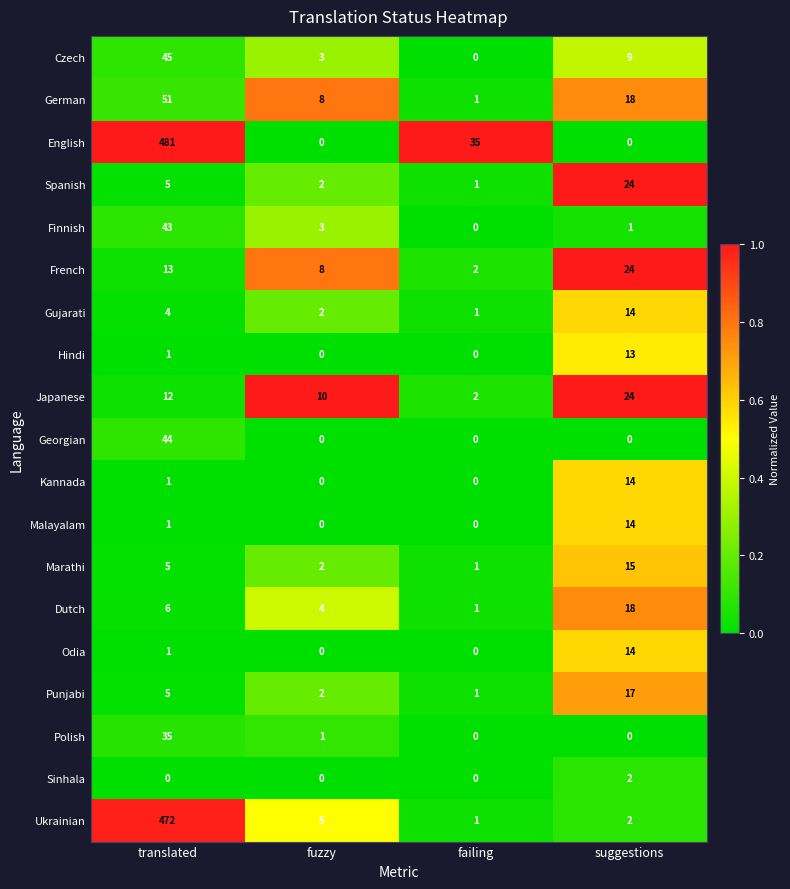

What is the sum of the German values at suggestions and translated?

69